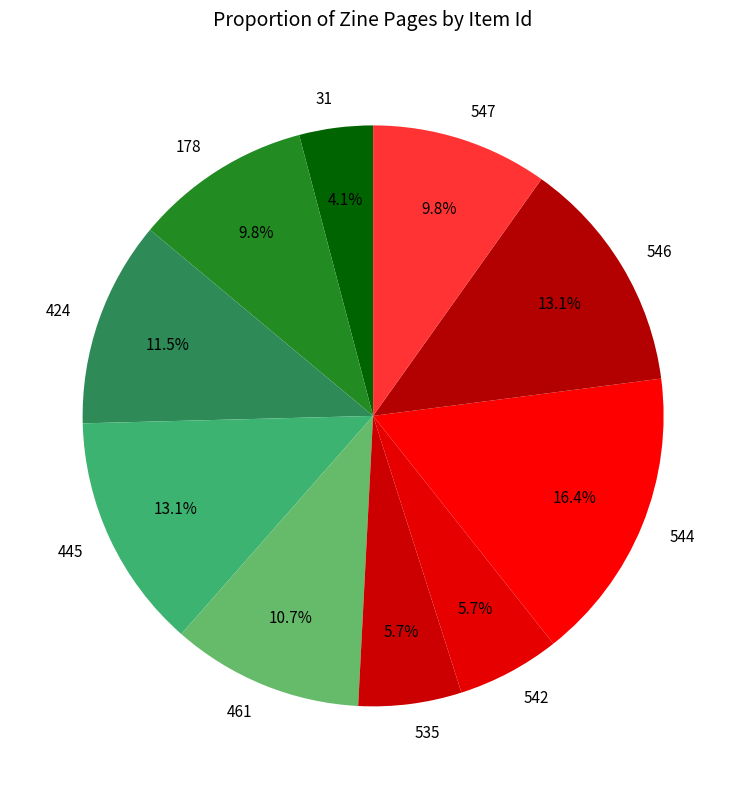

The 546 slice represents 4% of the pie. True or false?

False